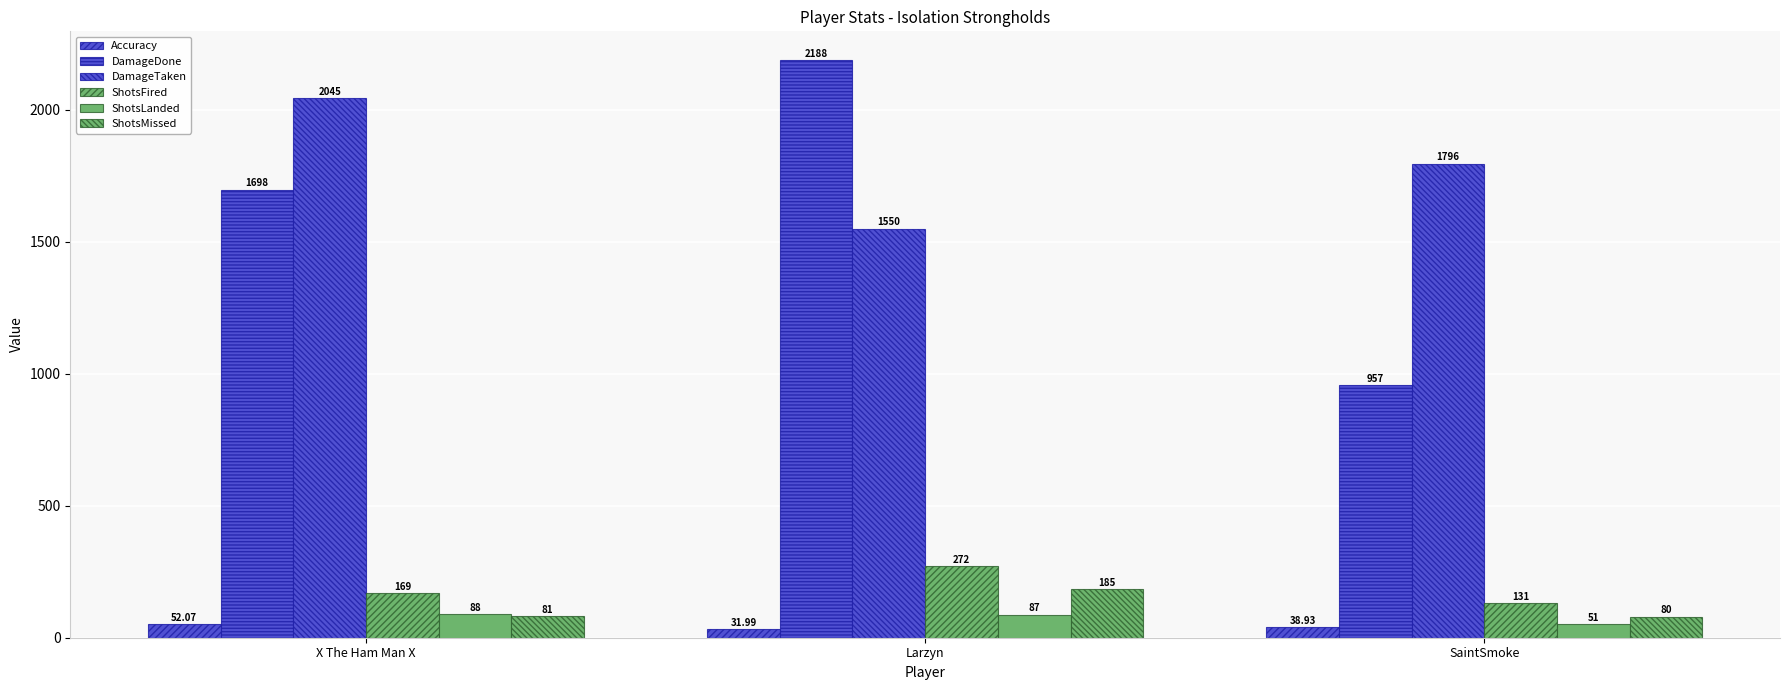

What position from the right is SaintSmoke?

1